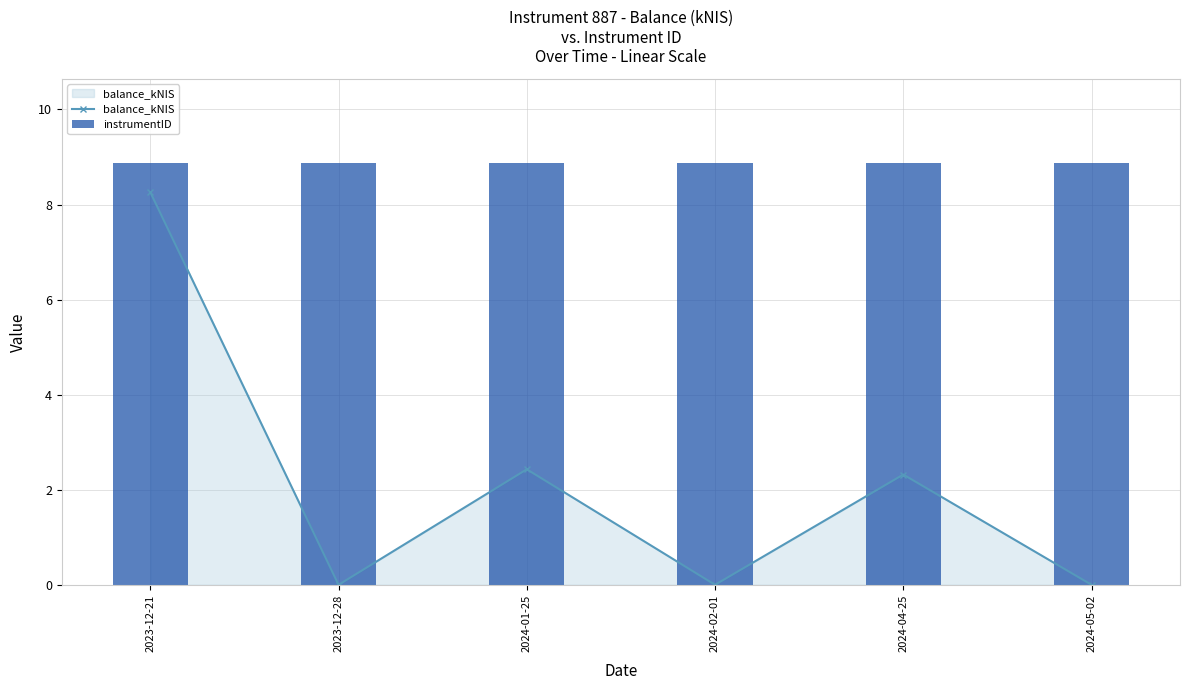

The value of balance_kNIS at 2024-02-01 is -3.9. True or false?

False